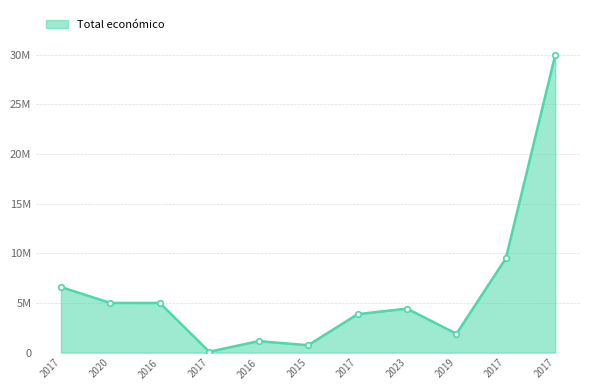

Is this an area chart (filled region under the line)?

Yes